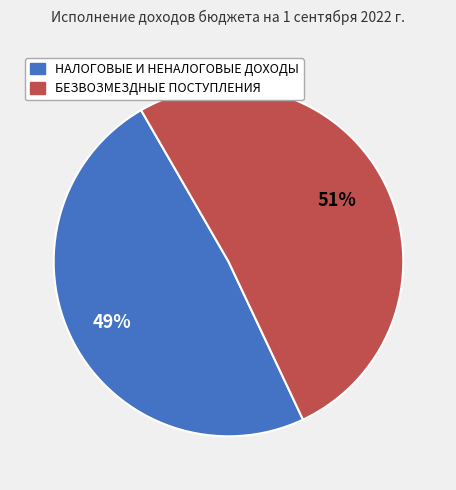

What is the majority slice?

БЕЗВОЗМЕЗДНЫЕ ПОСТУПЛЕНИЯ